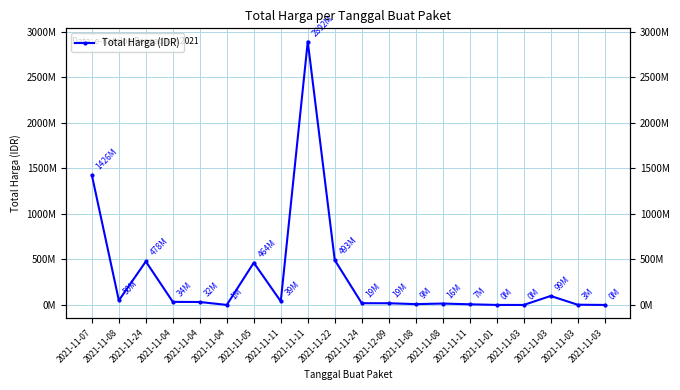

What is the maximum value shown in the chart?

2892122000